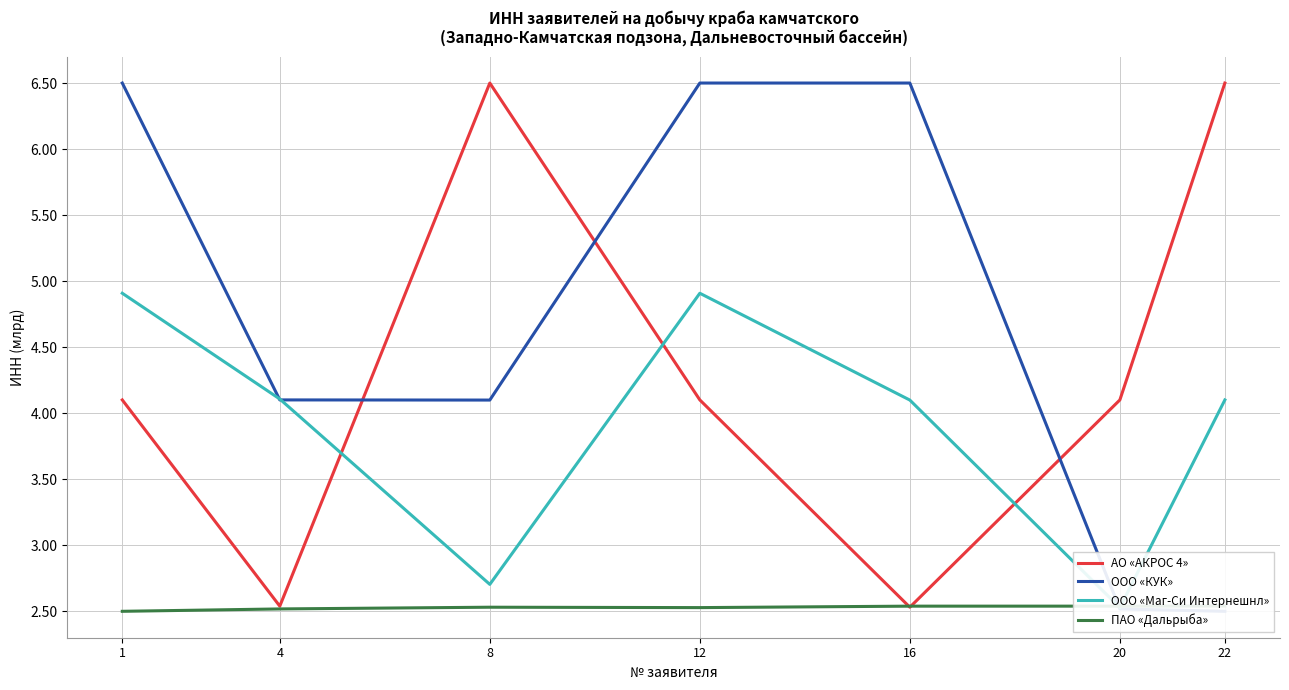

Between 1 and 12, which is larger?

1